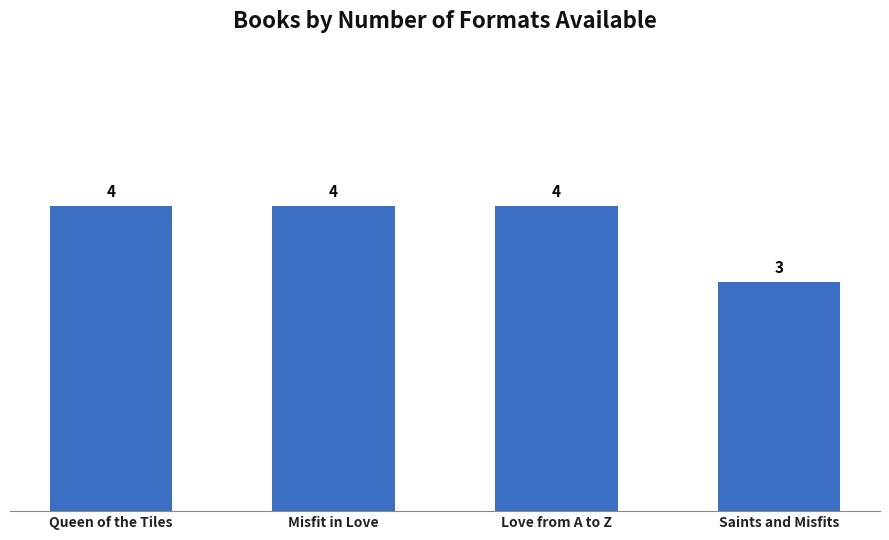

What is the label of the 4th bar from the left?

Saints and Misfits